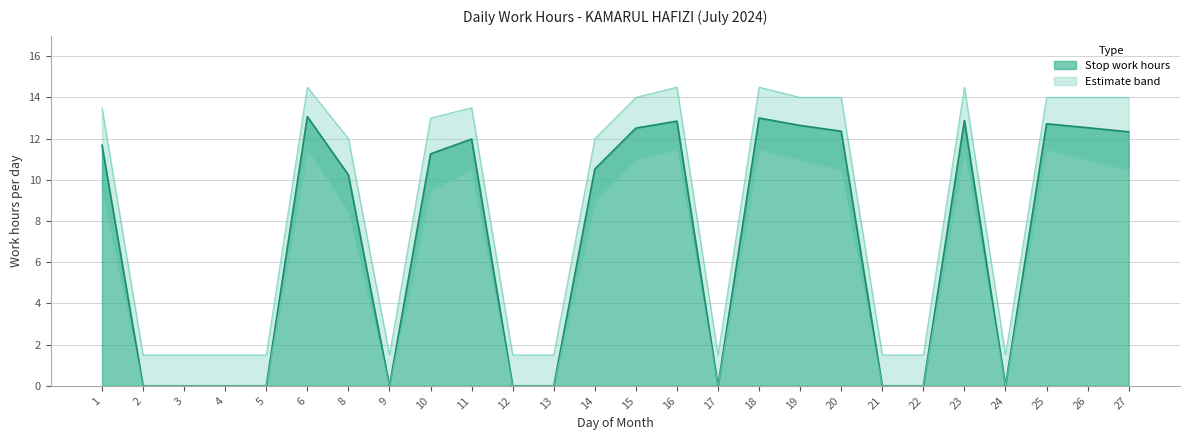

Is the value of Lower bound at 24 greater than the value of Stop work hours at 11?

No